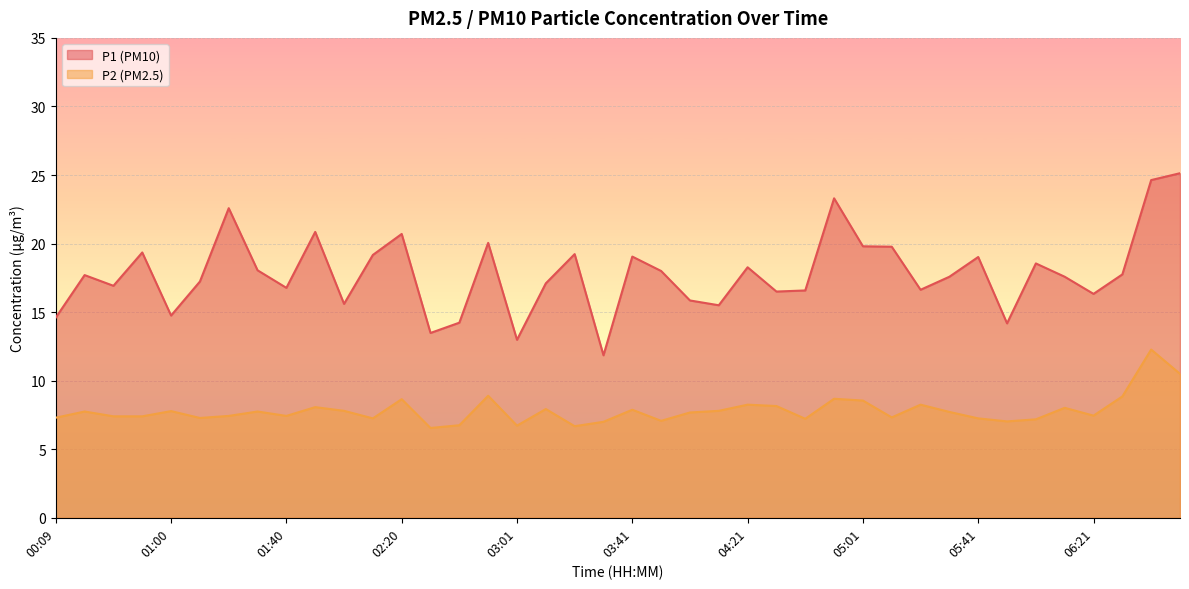

Reading left to right, list all the values displayed in this chart.

P1: 14.6	17.7	16.9	19.4	14.8	17.2	22.6	18.1	16.8	20.9	15.6	19.2	20.7	13.5	14.2	20.1	13.0	17.1	19.2	11.8	19.1	18.0	15.8	15.5	18.3	16.5	16.6	23.3	19.8	19.8	16.6	17.6	19.0	14.2	18.6	17.6	16.3	17.8	24.6	25.1
P2: 7.3	7.8	7.4	7.4	7.8	7.3	7.4	7.8	7.4	8.1	7.8	7.2	8.7	6.5	6.8	8.9	6.7	7.9	6.7	7.0	7.9	7.1	7.7	7.8	8.2	8.2	7.2	8.7	8.6	7.3	8.2	7.7	7.2	7.0	7.2	8.0	7.5	8.8	12.3	10.5